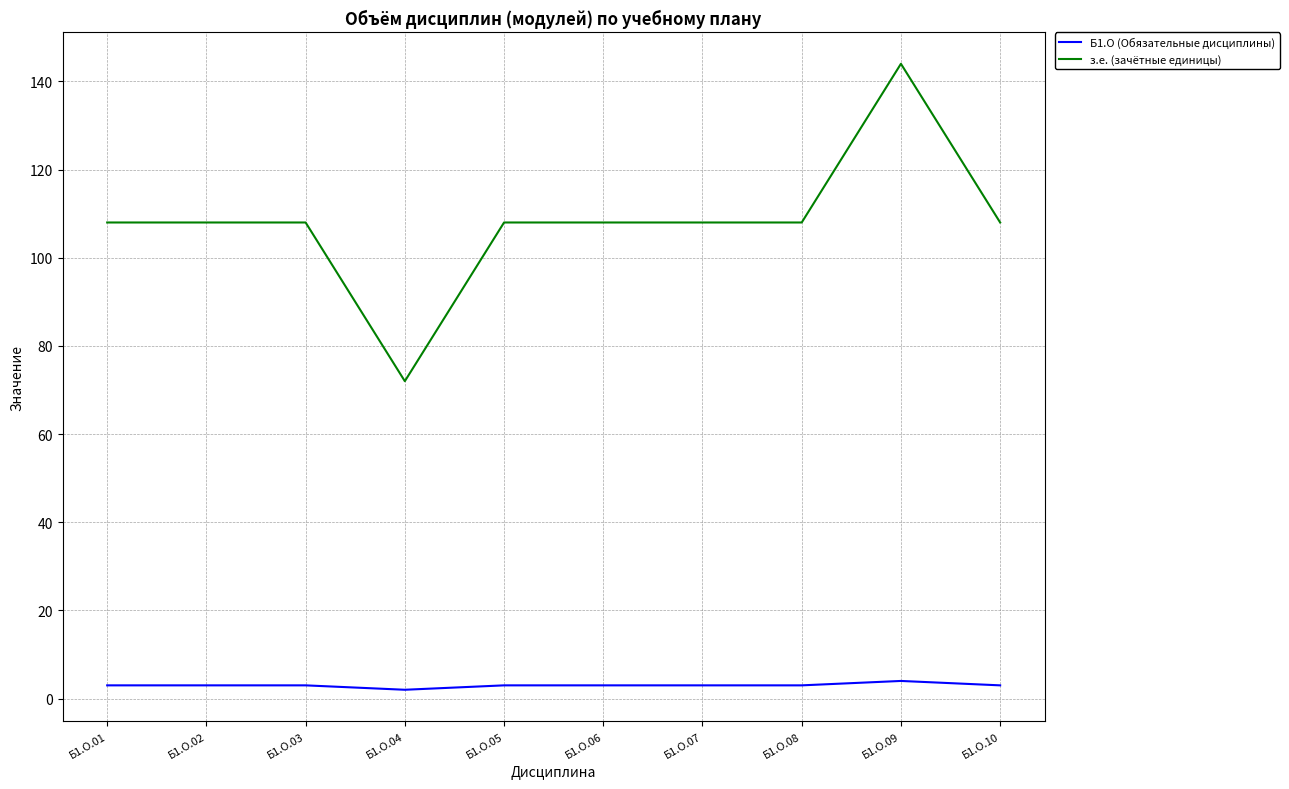

The value of з.е. (зачётные единицы) at Б1.О.08 is 160. True or false?

False